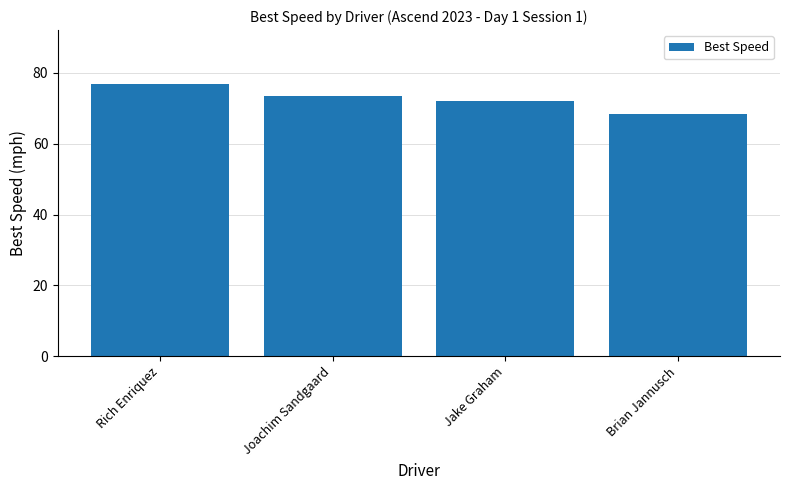

What is the maximum value shown in the chart?

76.7